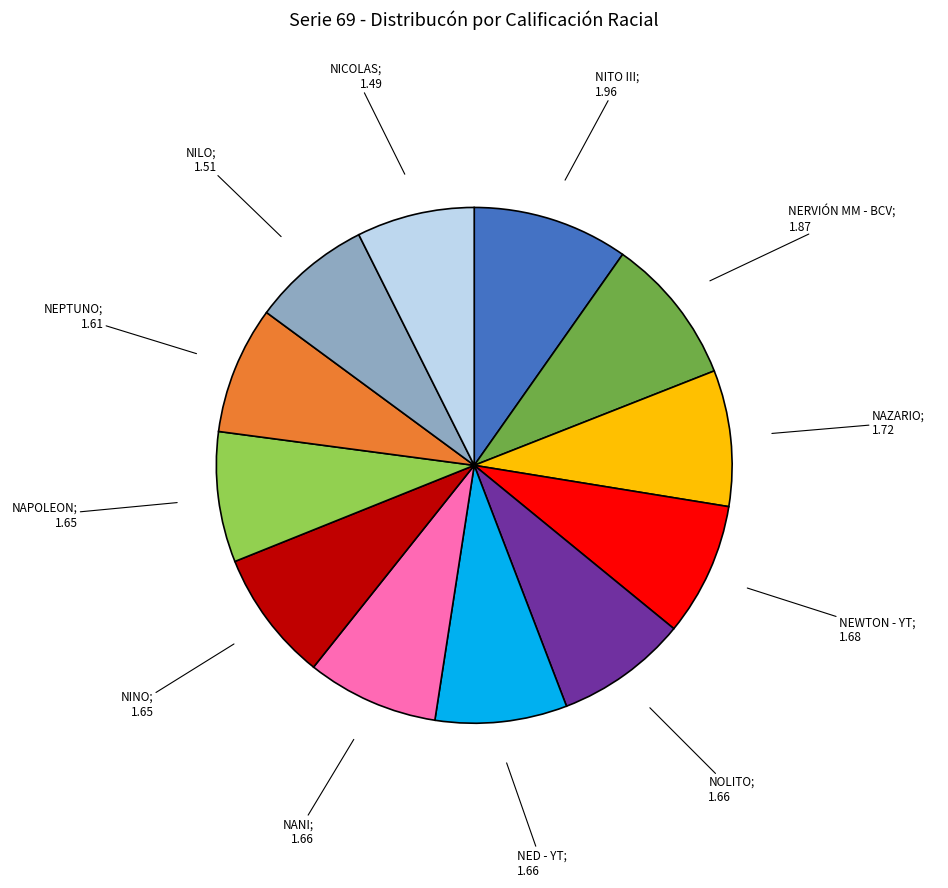

How many segments does this pie chart have?

12